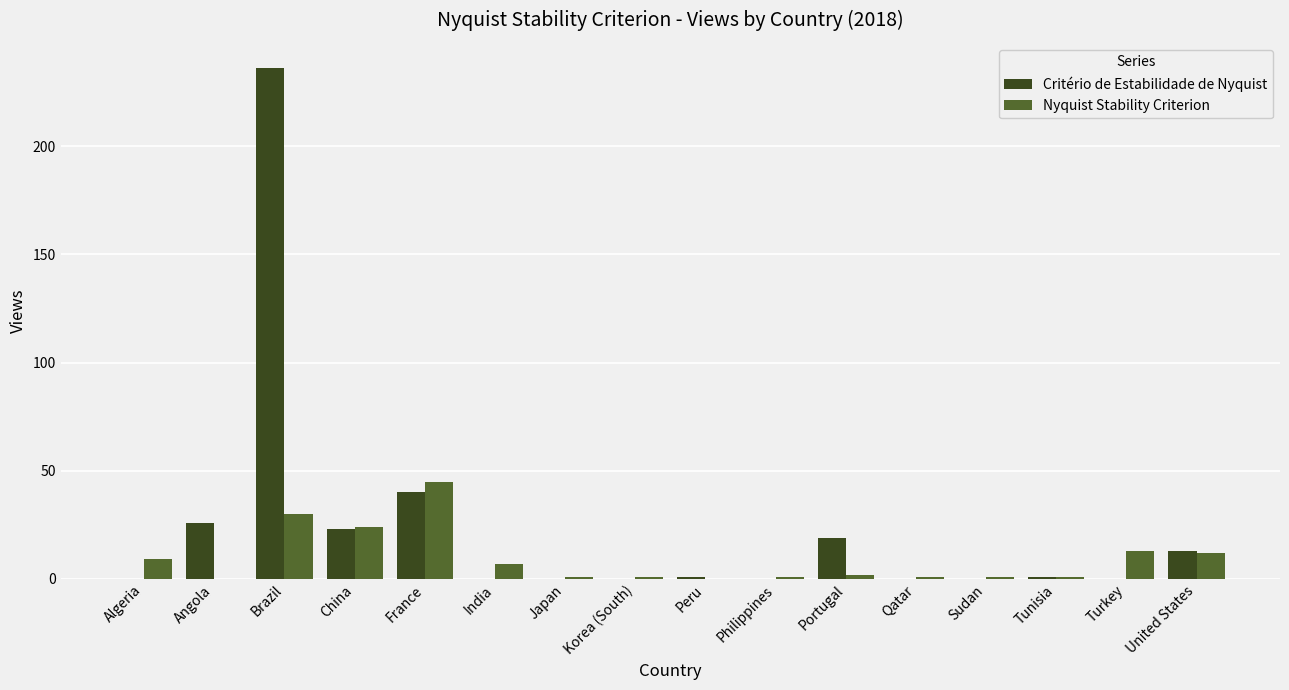

Reading left to right, list all the values displayed in this chart.

Critério de Estabilidade de Nyquist: 0	26	236	23	40	0	0	0	1	0	19	0	0	1	0	13
Nyquist Stability Criterion: 9	0	30	24	45	7	1	1	0	1	2	1	1	1	13	12